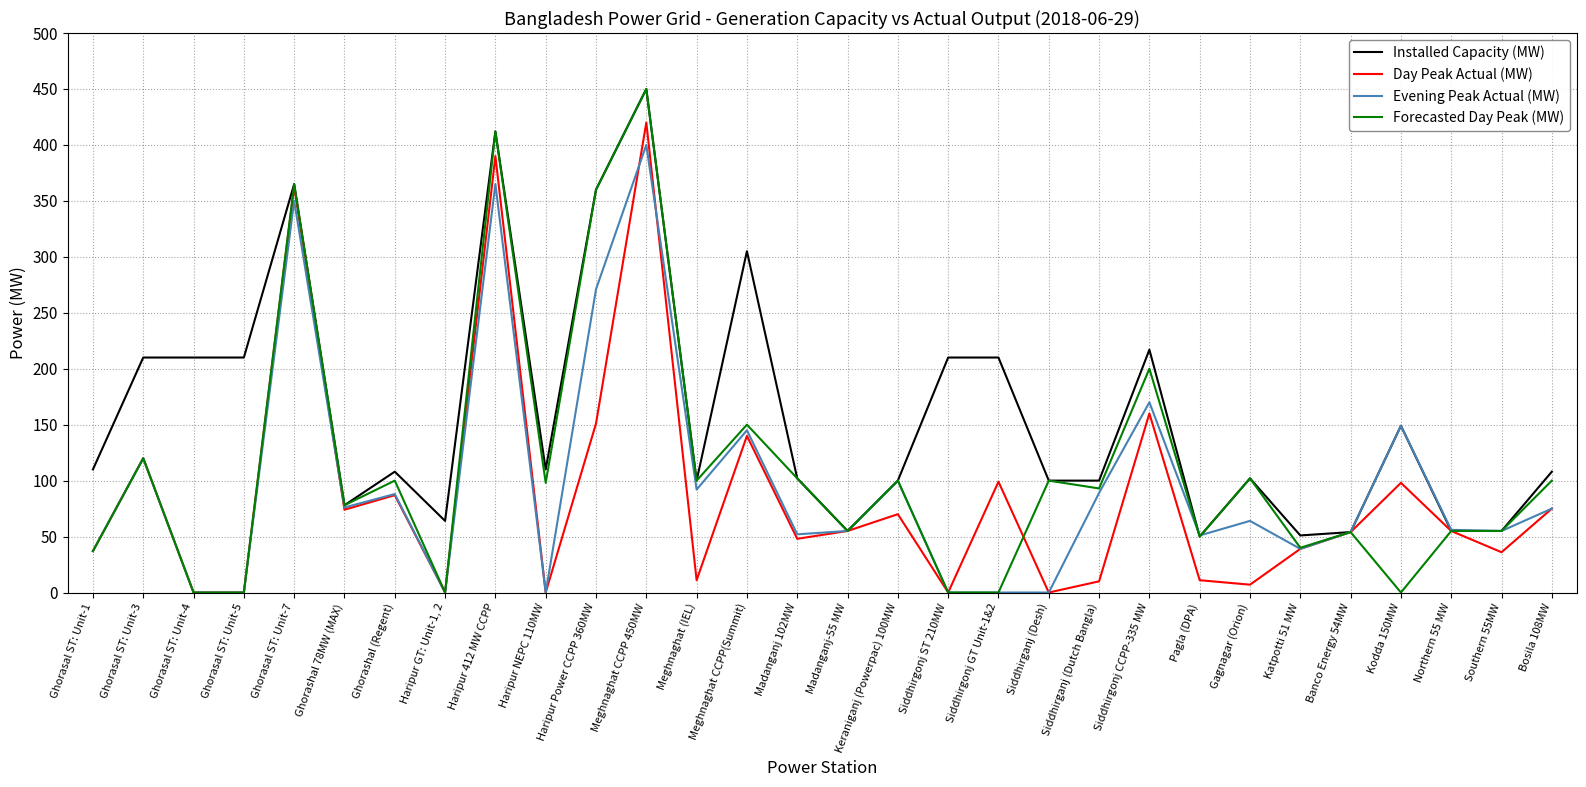

The Installed Capacity (MW) series shows 110 at Haripur NEPC 110MW. True or false?

True